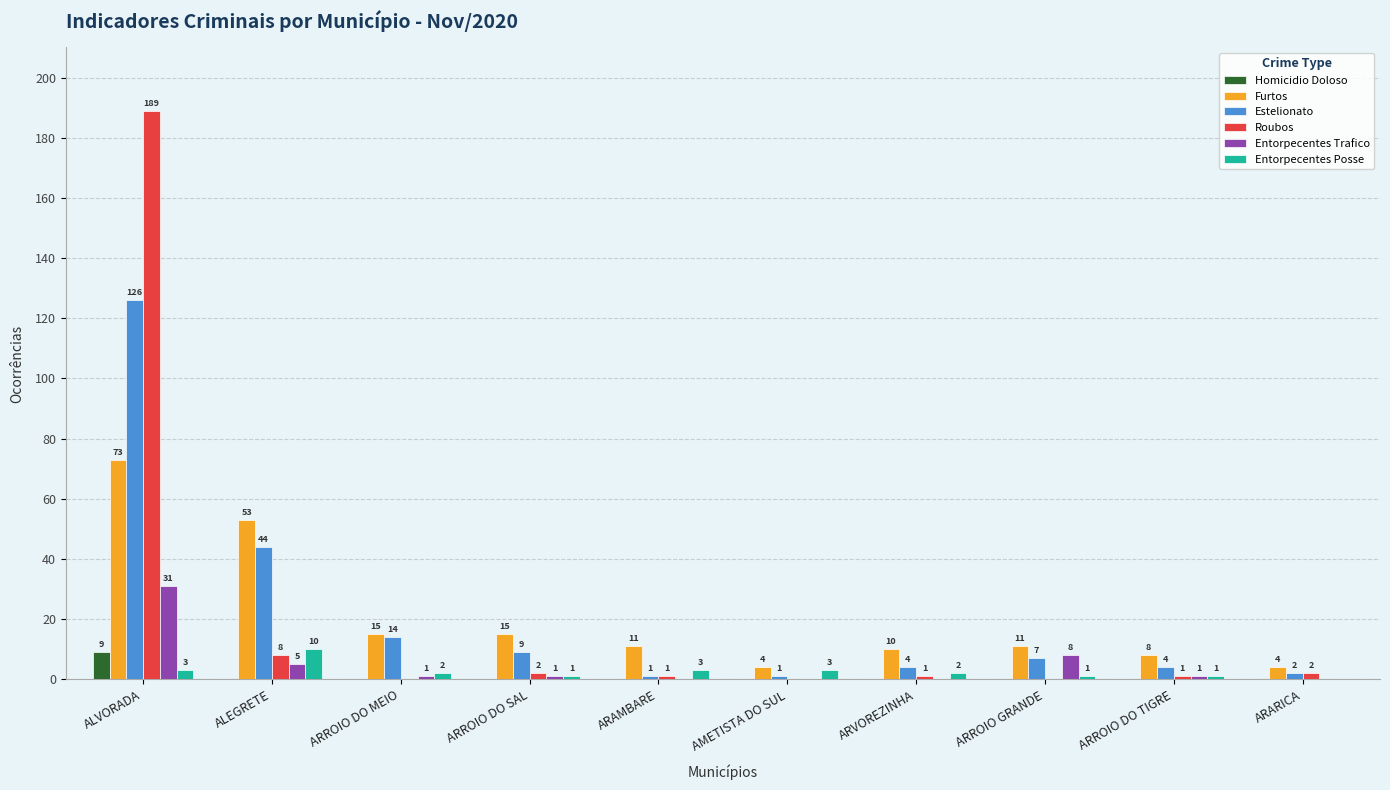

Which label corresponds to the largest value in the chart?

ALVORADA